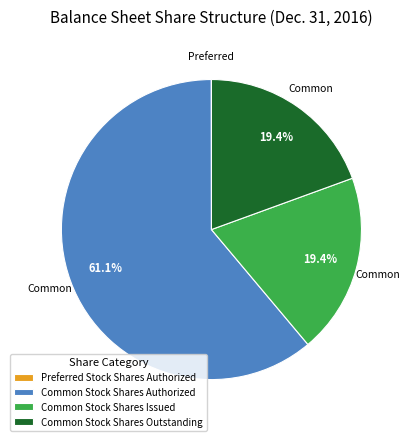

To the nearest percent, what is the combined percentage of Common Stock Shares Issued and Common Stock Shares Outstanding?

39%